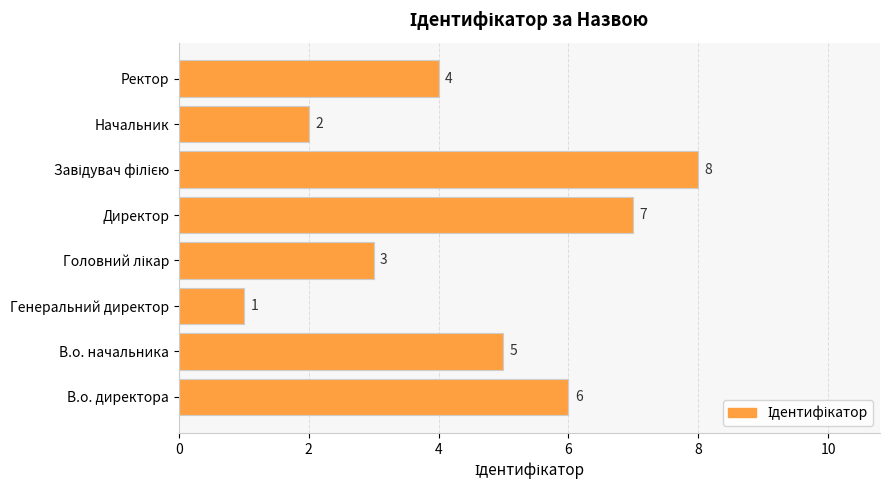

What is the maximum value shown in the chart?

8